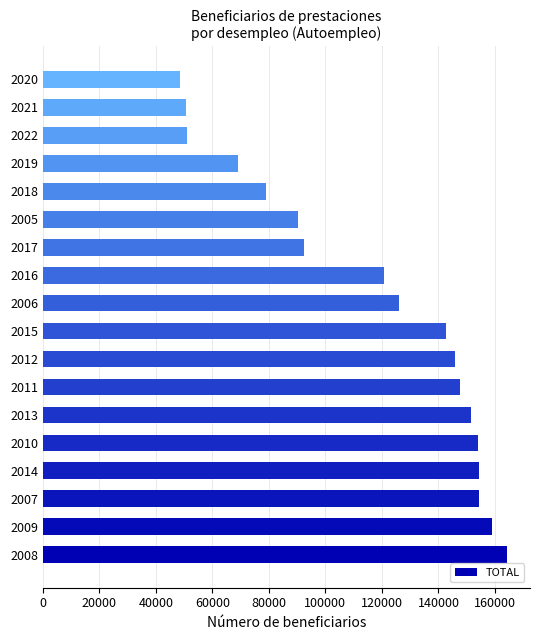

What is the minimum value shown in the chart?

48428